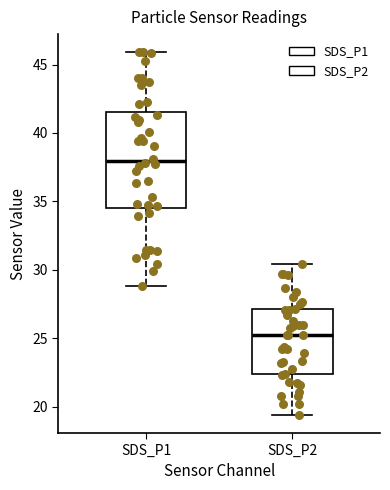

Where is the lower edge of the box for SDS_P2 on the y-axis? The values are not printed on the chart, so give them approximately, as read against the axis.

22.5